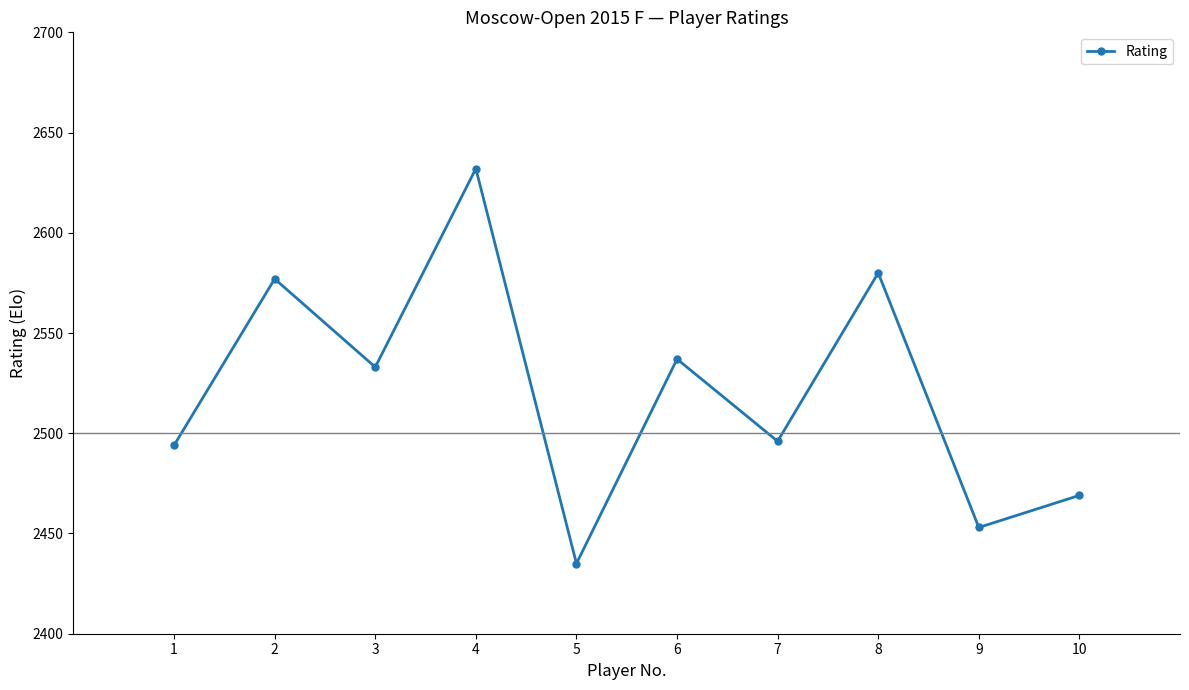

Is it true that the value at 2 is 2577?

True